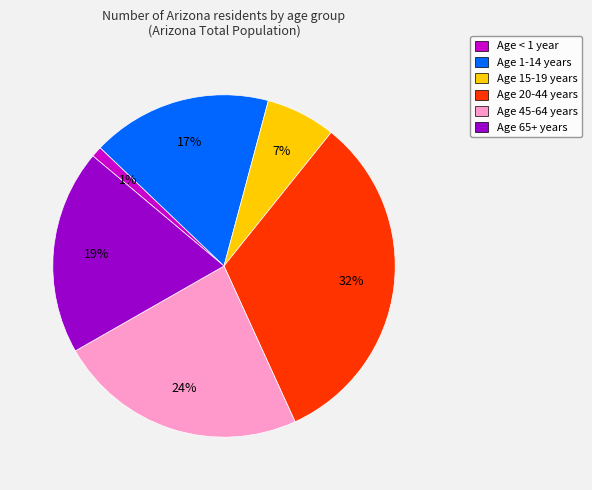

Does any single category account for the majority?

No